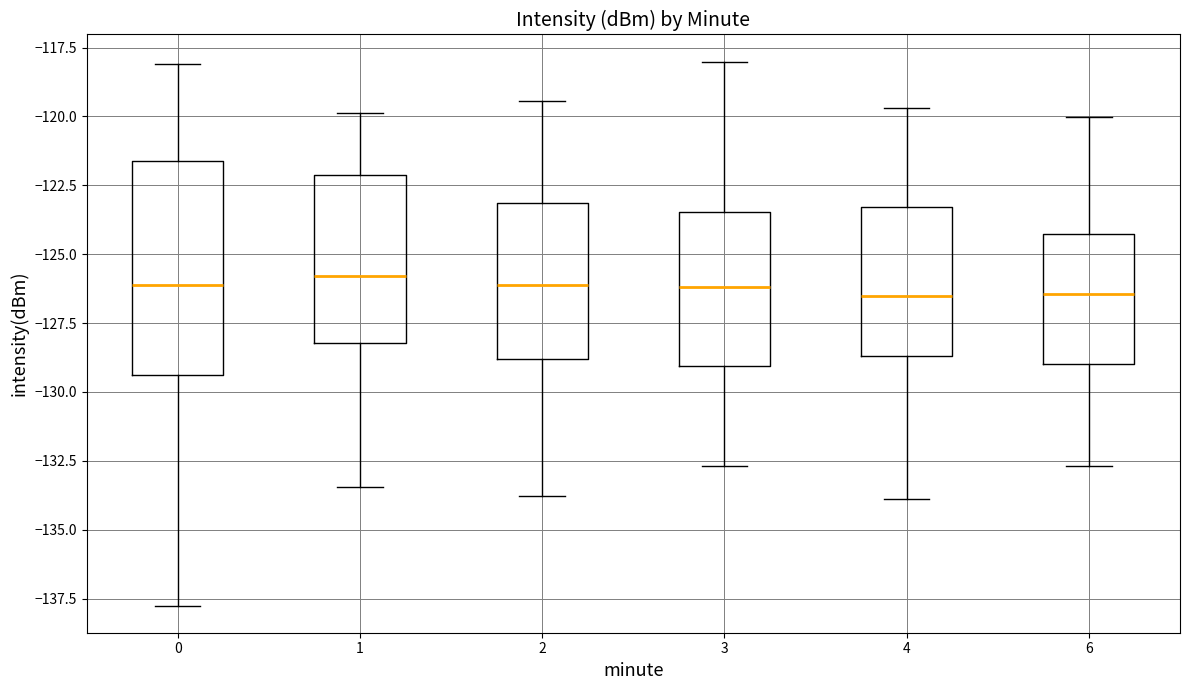

Reading left to right, read every box against the y-axis: the position of its median line, the range the box covers, and the ends of its whiskers. The values are not printed on the chart, so give them approximately, as read against the axis.

0: median -126.0, box -129.5 to -121.5, whiskers -138.0 to -118.0
1: median -126.0, box -128.0 to -122.0, whiskers -133.5 to -120.0
2: median -126.0, box -129.0 to -123.0, whiskers -134.0 to -119.5
3: median -126.0, box -129.0 to -123.5, whiskers -132.5 to -118.0
4: median -126.5, box -128.5 to -123.5, whiskers -134.0 to -119.5
6: median -126.5, box -129.0 to -124.5, whiskers -132.5 to -120.0